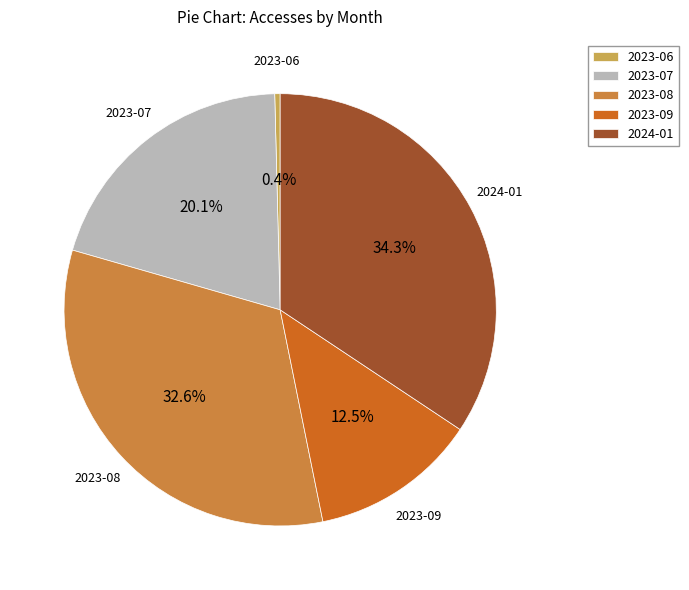

Count the number of slices in the pie.

5